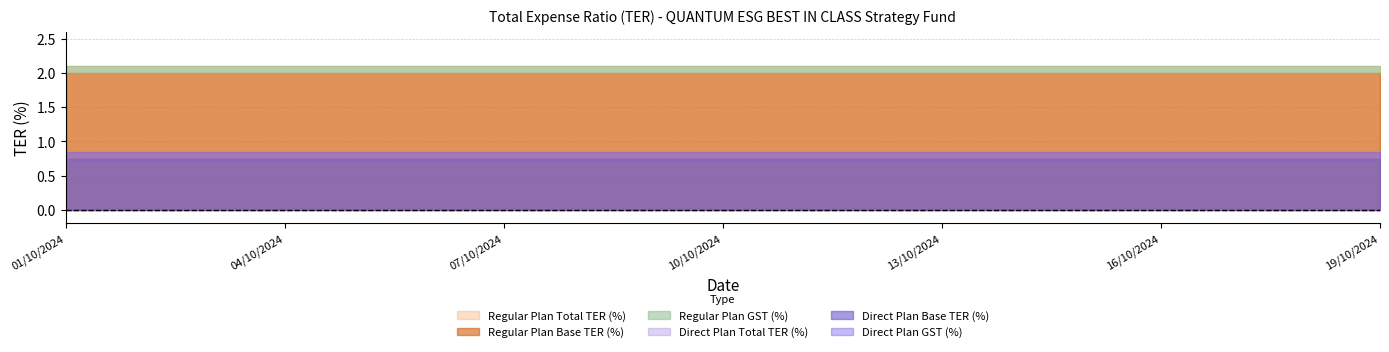

Is it true that Regular Plan Base TER (%) equals 2.0 at 06/10/2024?

True